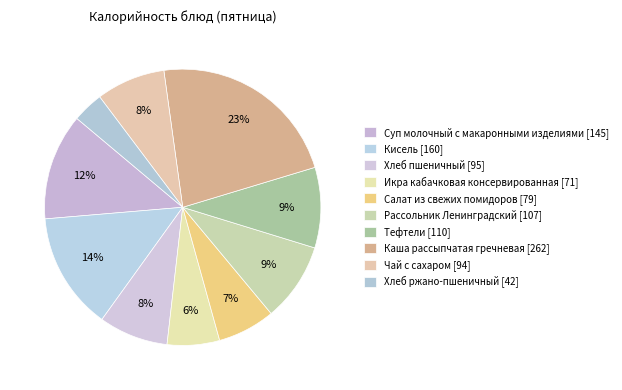

Count the number of slices in the pie.

10